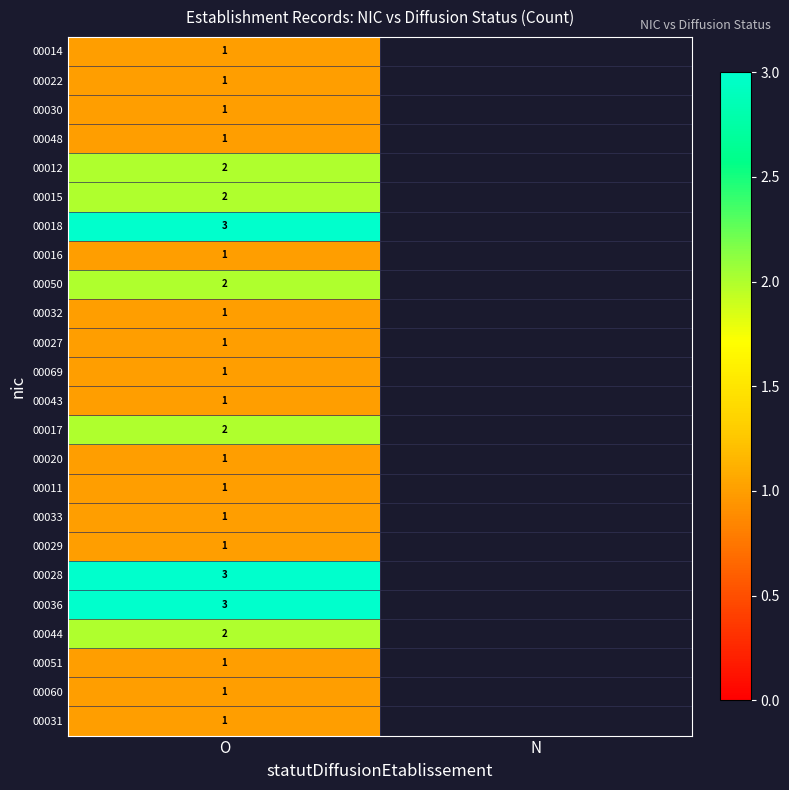

What is the minimum value shown in the chart?

1.0